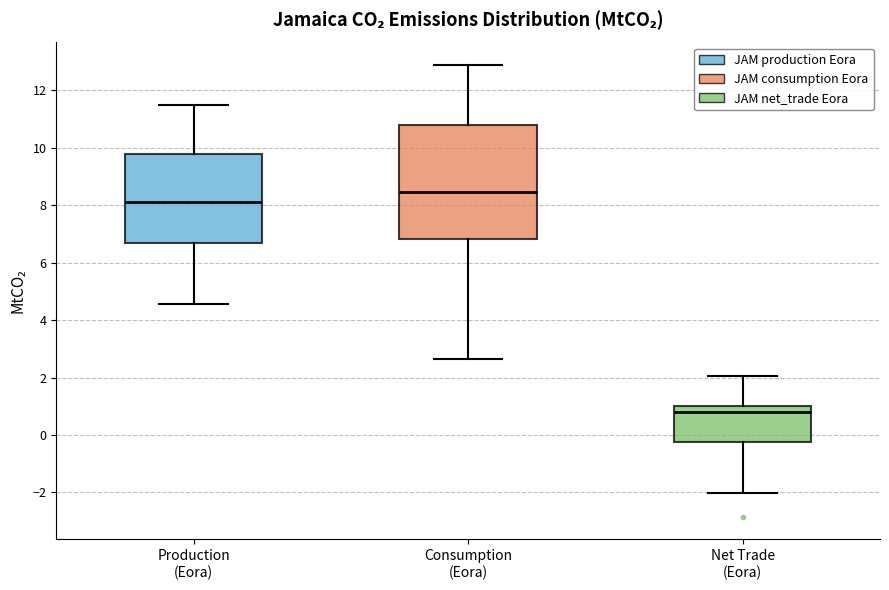

Where does the upper whisker of the box for Consumption (Eora) end on the y-axis? The values are not printed on the chart, so give them approximately, as read against the axis.

12.8